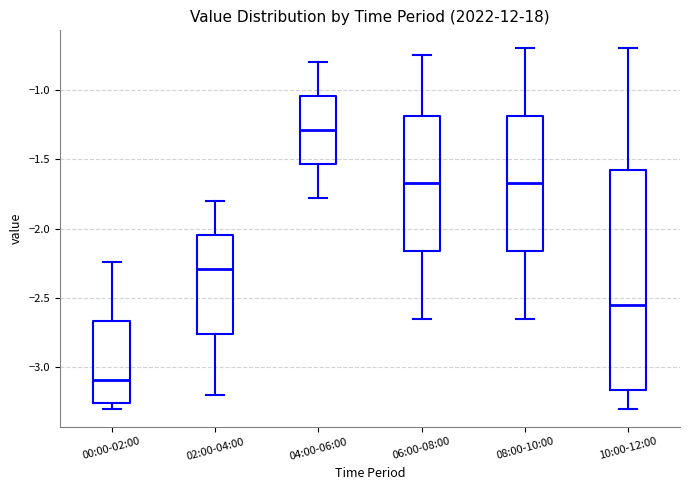

Where does the median line of the box for 06:00-08:00 sit on the y-axis? The values are not printed on the chart, so give them approximately, as read against the axis.

-1.65